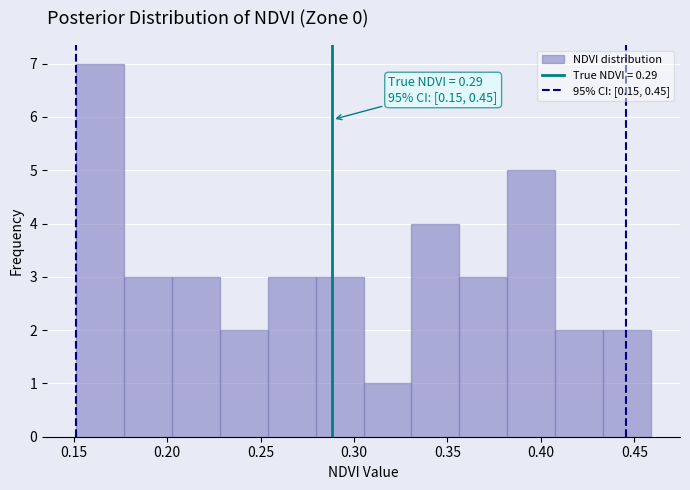

Which range on the x-axis has the tallest bar?

0.150 to 0.175